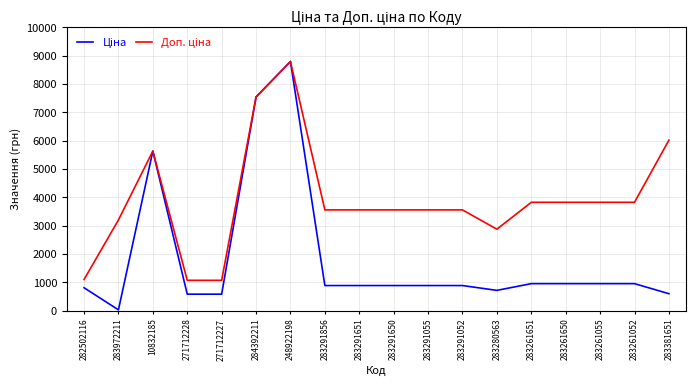

At which category is the sum across all series the highest?

248922198